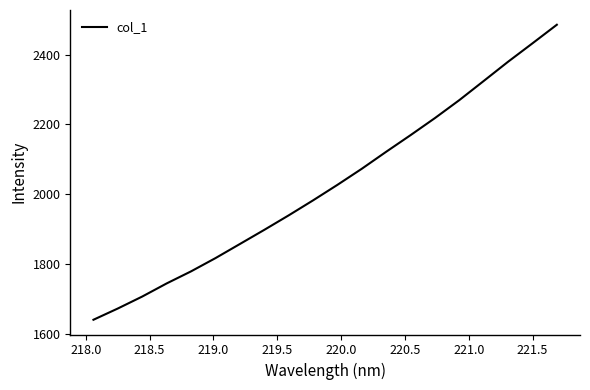

What is the difference between the maximum and second lowest values?

813.8